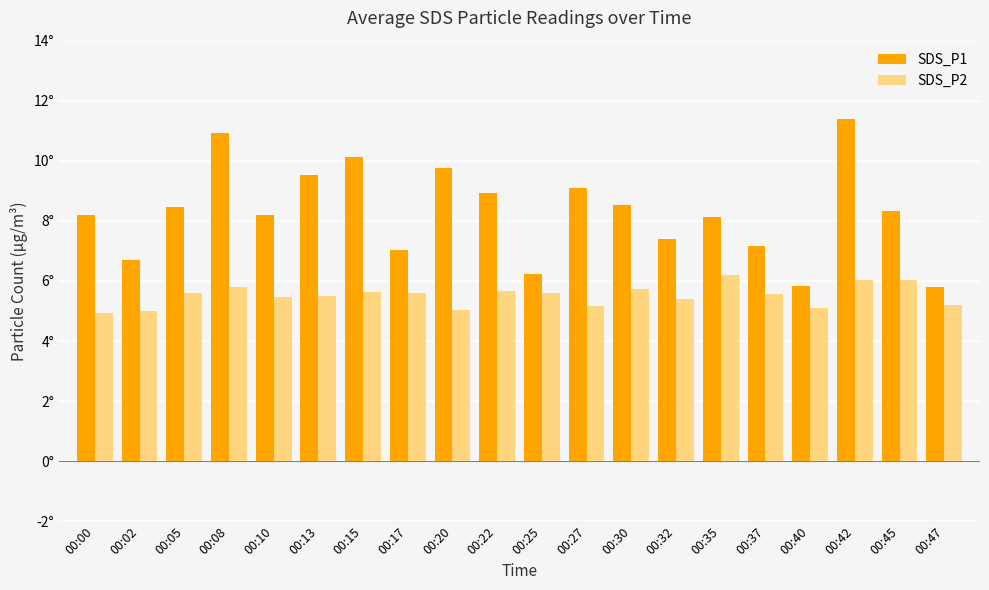

What is the difference between the maximum and minimum values in the SDS_P1 series?

5.6